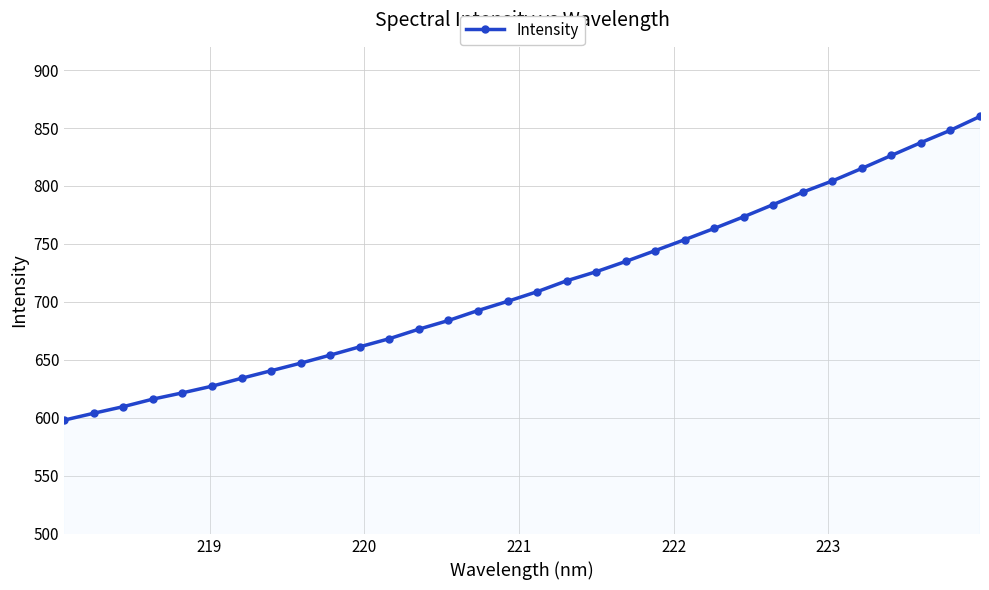

What is the minimum value shown in the chart?

598.1